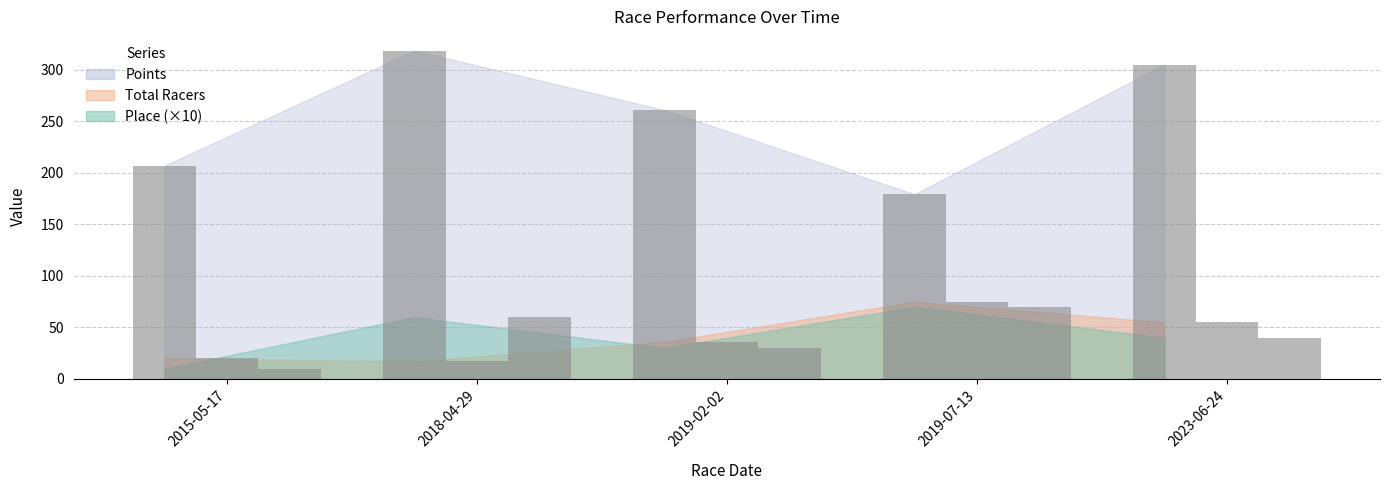

What is the sum of all Place values?

210.0